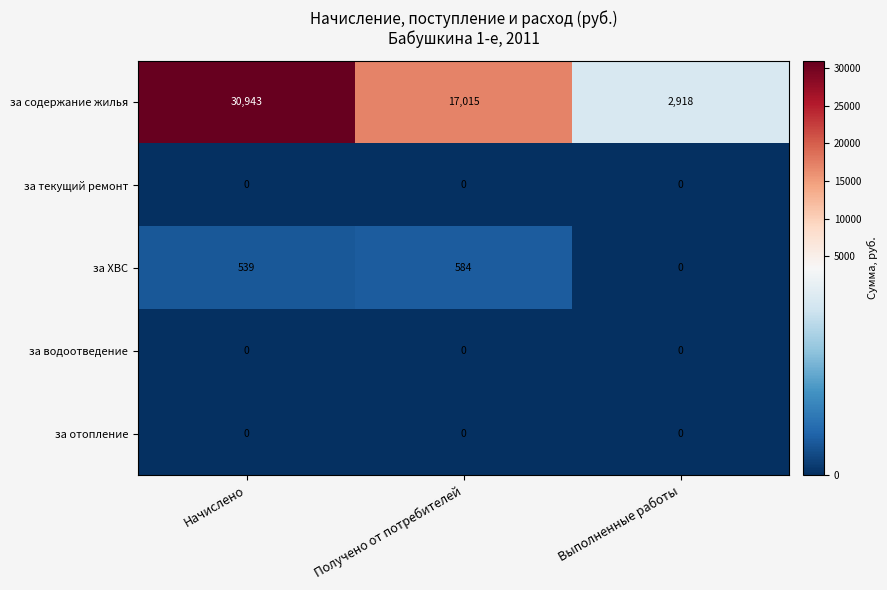

At which label is за содержание жилья closest to 16930?

Получено от потребителей